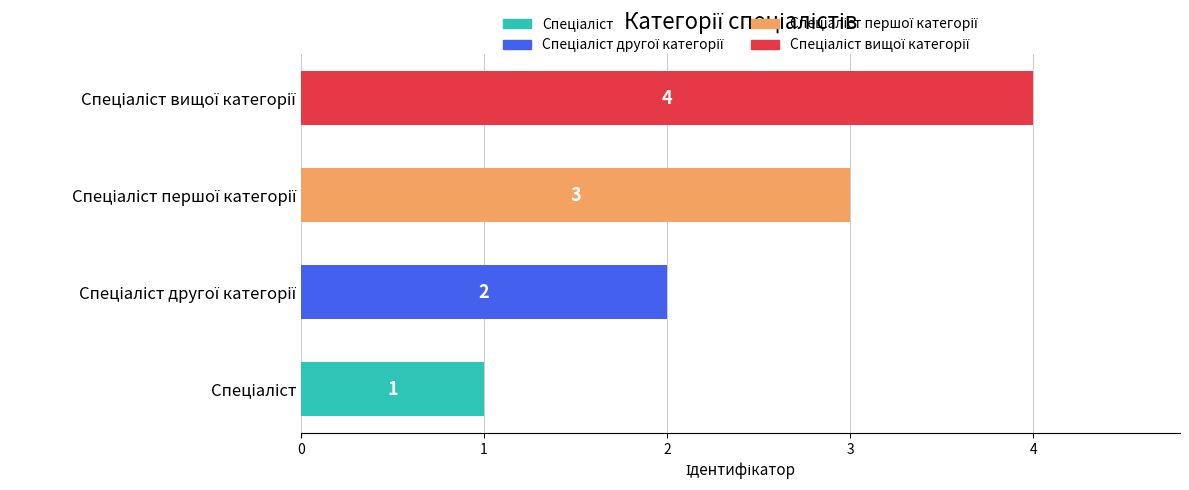

What is the greatest value displayed?

4